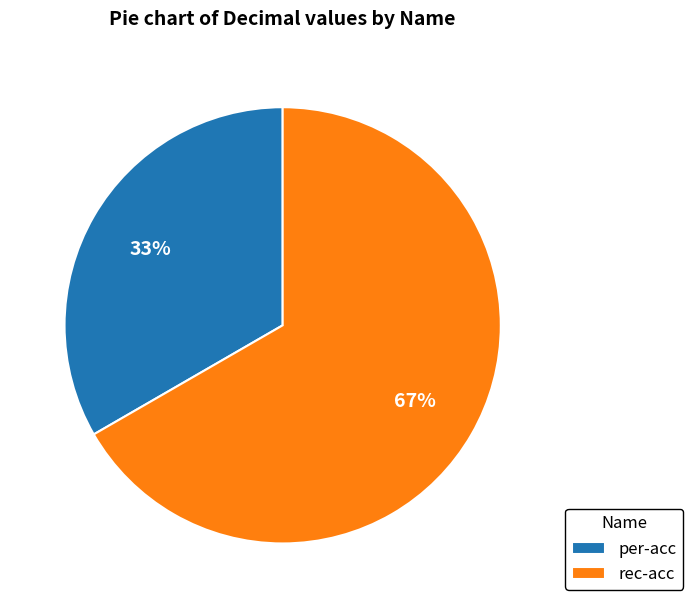

Which has a higher value, per-acc or rec-acc?

rec-acc